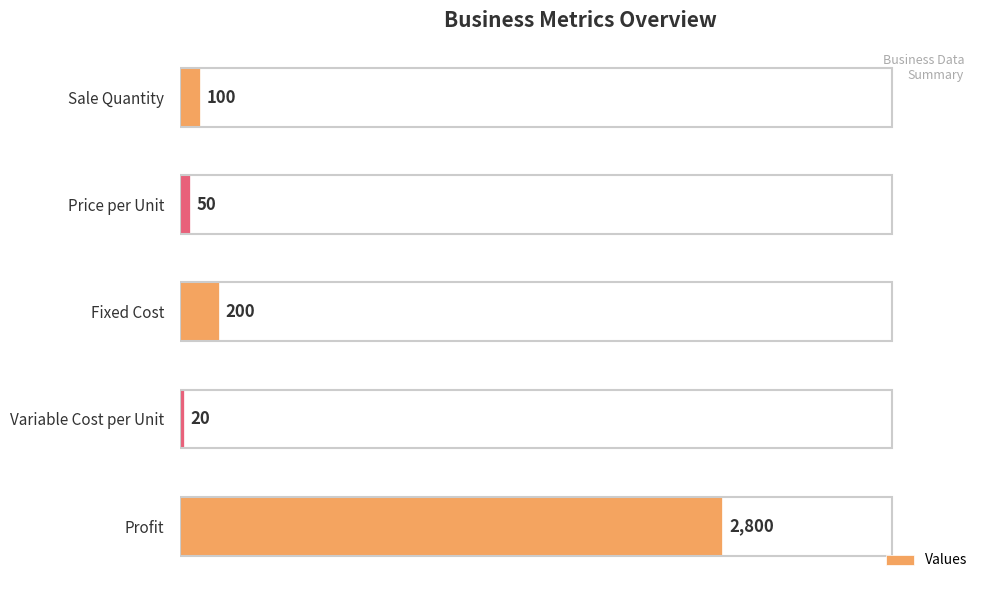

What is the difference between the maximum and second lowest values?

2750